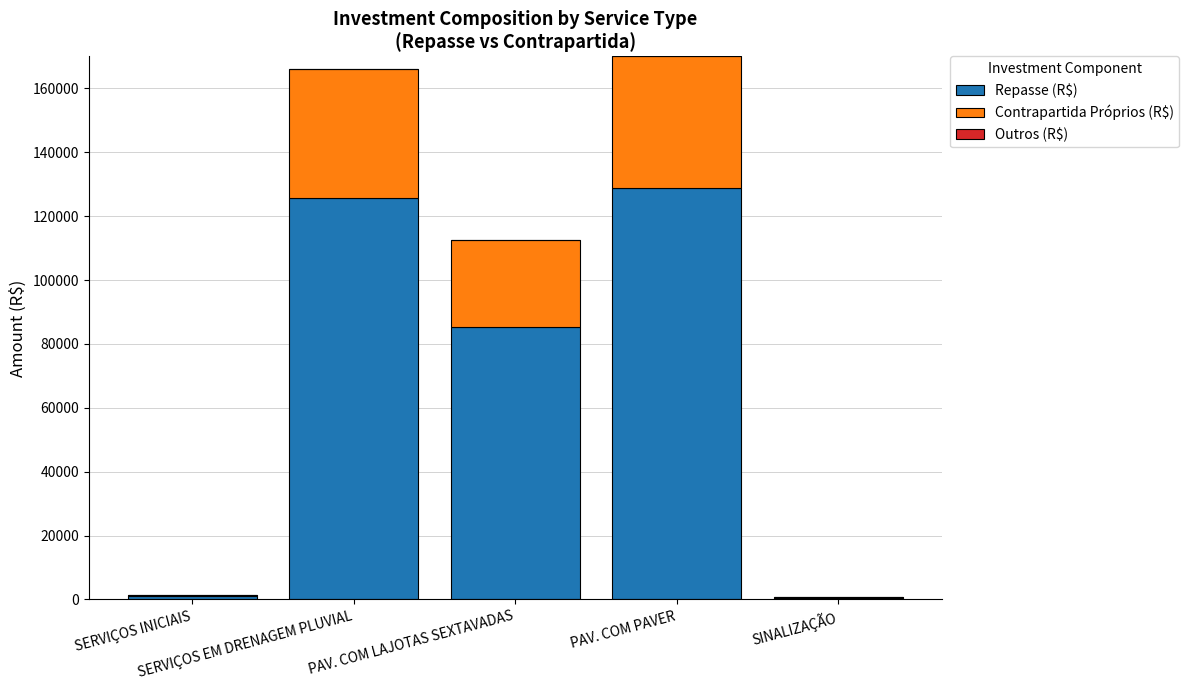

What is the sum of all Repasse (R$) values?

341250.0